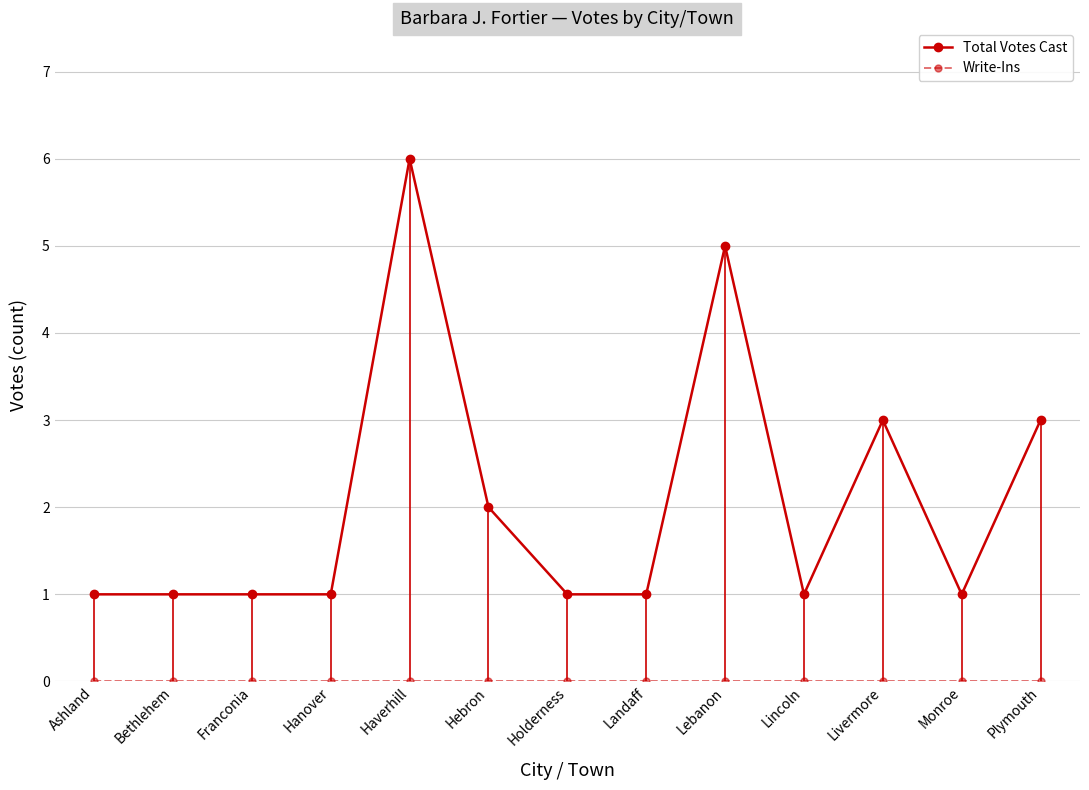

Is it true that Total Votes Cast equals 2 at Lincoln?

False